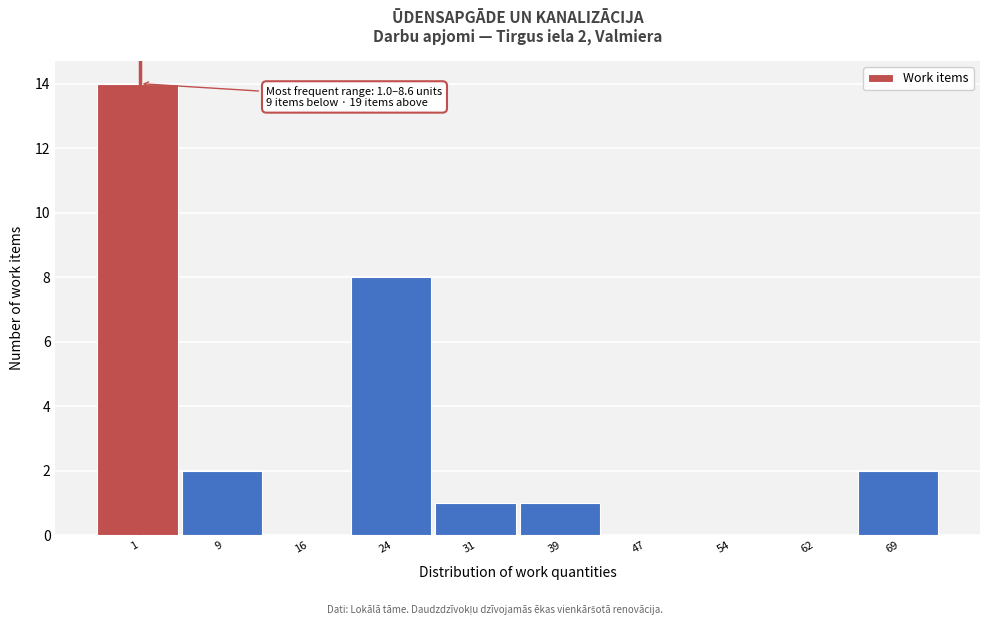

Reading left to right, what are all the values shown in this chart?

1=14	9=2	16=0	24=8	31=1	39=1	47=0	54=0	62=0	69=2